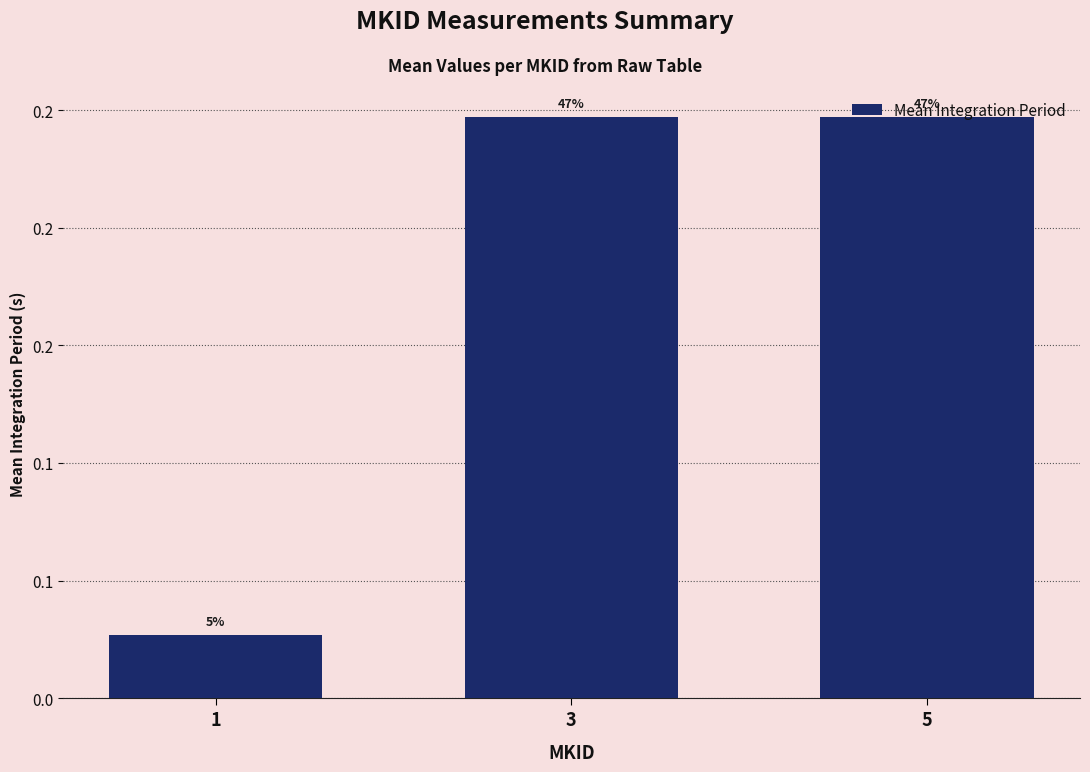

Which label corresponds to the smallest value in the chart?

1